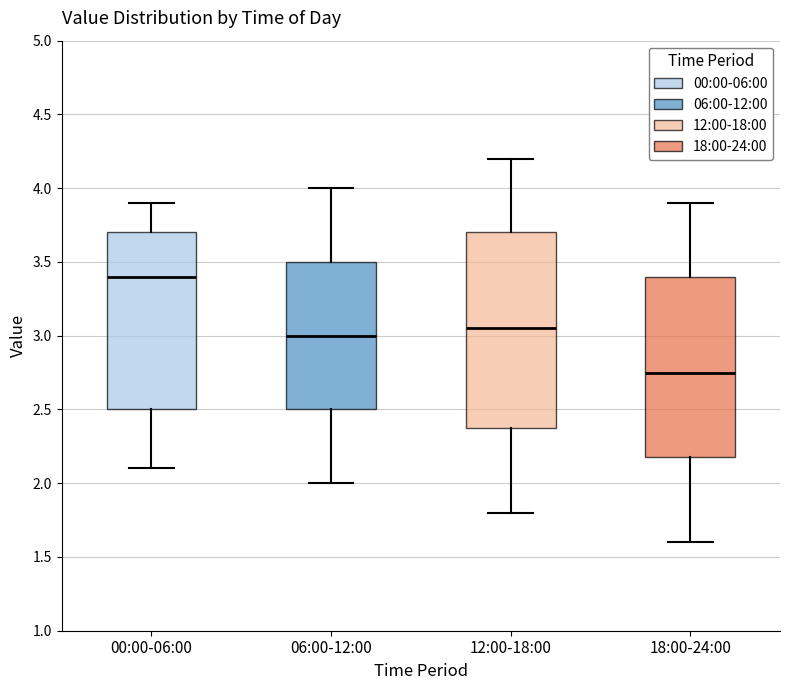

Reading left to right, read every box against the y-axis: the position of its median line, the range the box covers, and the ends of its whiskers. The values are not printed on the chart, so give them approximately, as read against the axis.

00:00-06:00: median 3.40, box 2.50 to 3.70, whiskers 2.10 to 3.90
06:00-12:00: median 3.00, box 2.50 to 3.50, whiskers 2.00 to 4.00
12:00-18:00: median 3.05, box 2.40 to 3.70, whiskers 1.80 to 4.20
18:00-24:00: median 2.75, box 2.20 to 3.40, whiskers 1.60 to 3.90